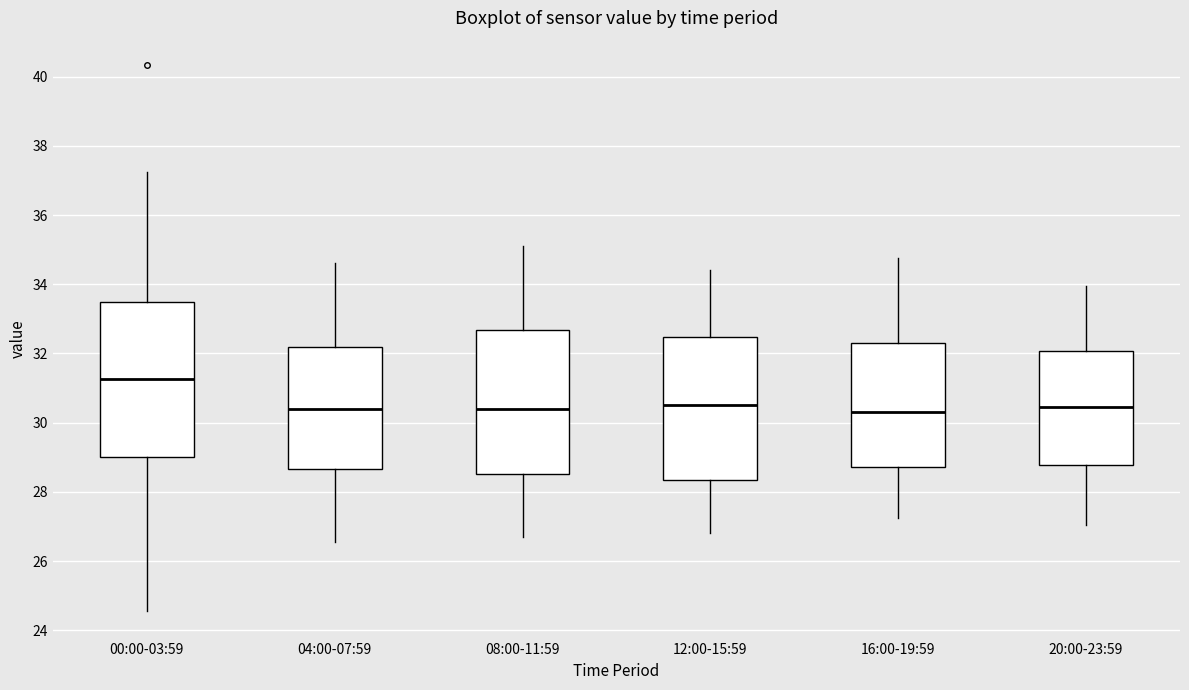

Which box has the highest median line?

00:00-03:59